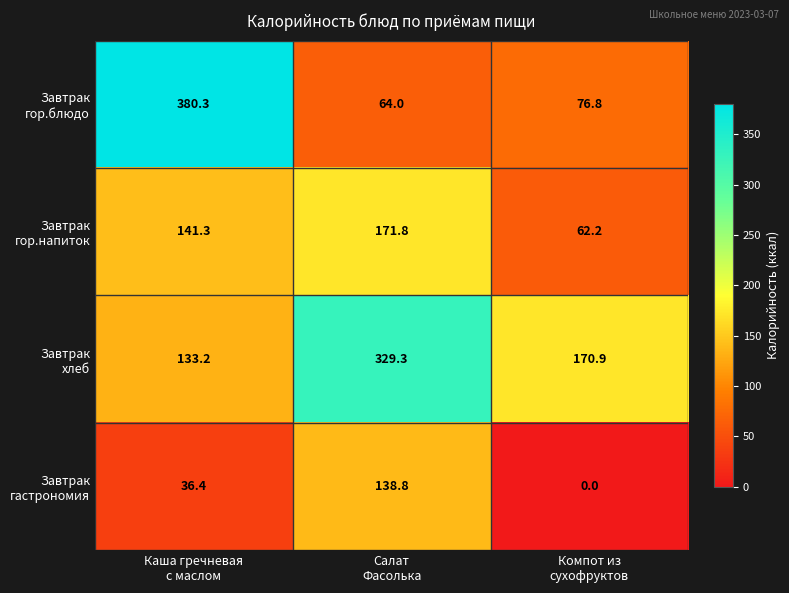

At how many categories does at least one series exceed 8?

3